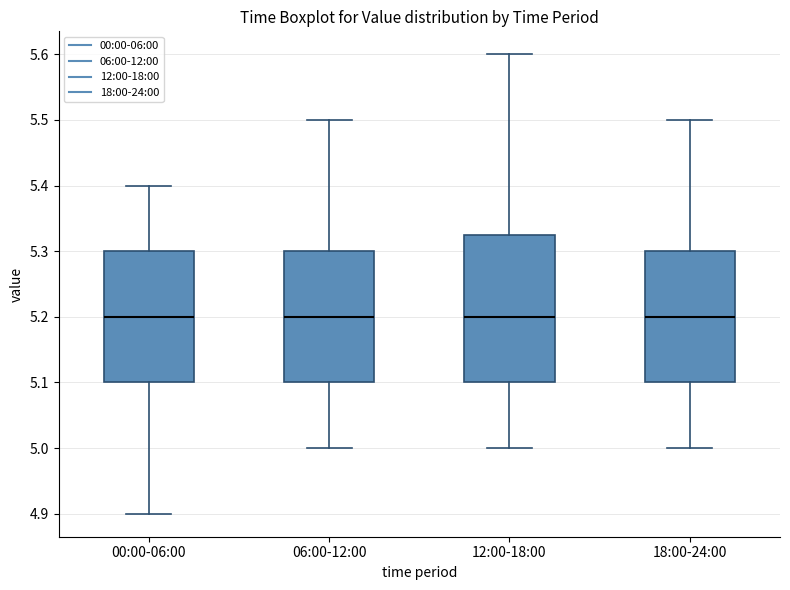

Comparing the boxes themselves (not the whiskers), which one is the tallest?

12:00-18:00